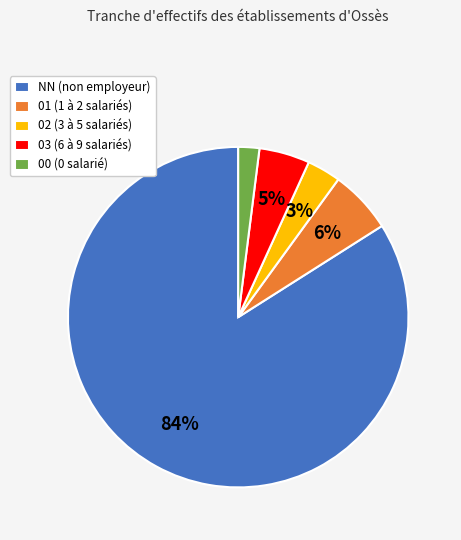

Combined, do 02 (3 à 5 salariés) and 00 (0 salarié) account for over 50%?

No